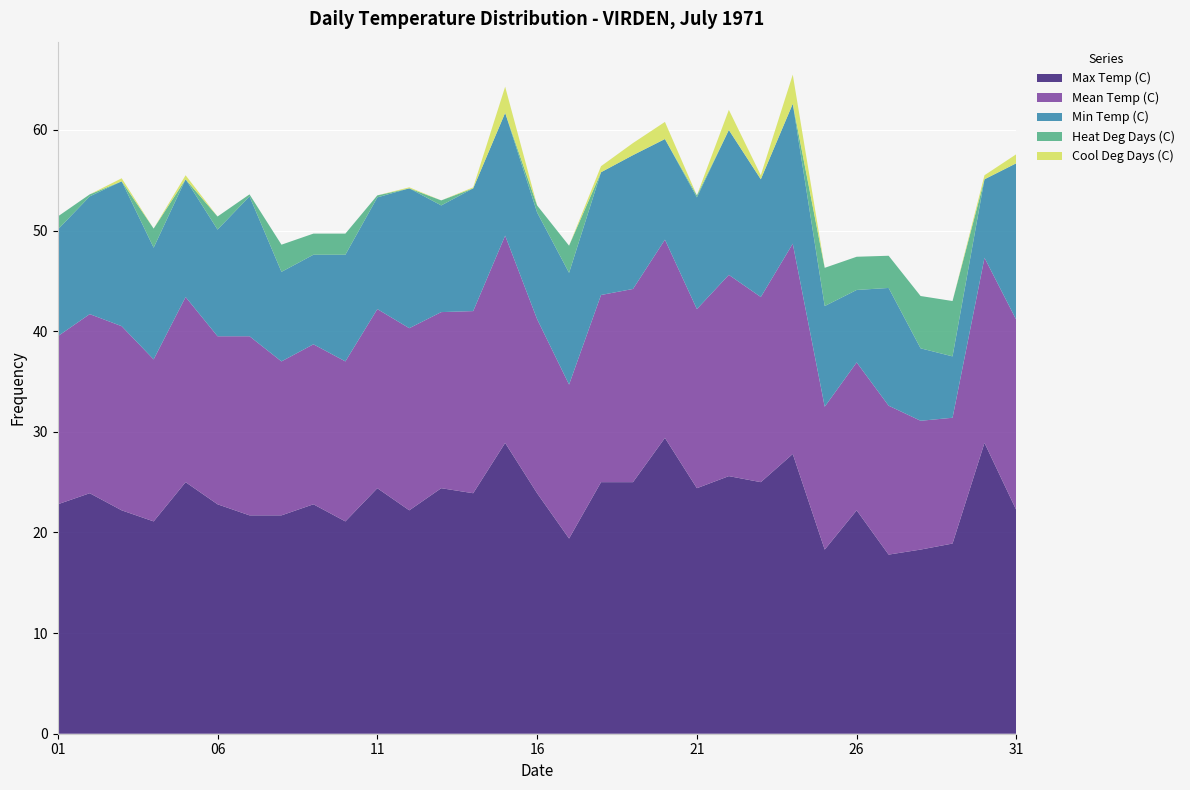

Reading right to left, transcribe all the data shown in this chart.

Max Temp (C): 22.2	28.9	18.9	18.3	17.8	22.2	18.3	27.8	25.0	25.6	24.4	29.4	25.0	25.0	19.4	23.9	28.9	23.9	24.4	22.2	24.4	21.1	22.8	21.7	21.7	22.8	25.0	21.1	22.2	23.9	22.8
Mean Temp (C): 18.9	18.4	12.5	12.8	14.8	14.7	14.2	20.9	18.4	20.0	17.8	19.7	19.2	18.6	15.3	17.3	20.6	18.1	17.5	18.1	17.8	15.9	15.9	15.3	17.8	16.7	18.4	16.1	18.3	17.8	16.7
Min Temp (C): 15.6	7.8	6.1	7.2	11.7	7.2	10.0	13.9	11.7	14.4	11.1	10.0	13.3	12.2	11.1	10.6	12.2	12.2	10.6	13.9	11.1	10.6	8.9	8.9	13.9	10.6	11.7	11.1	14.4	11.7	10.6
Heat Deg Days (C): 0.0	0.0	5.5	5.2	3.2	3.3	3.8	0.0	0.0	0.0	0.2	0.0	0.0	0.0	2.7	0.7	0.0	0.0	0.5	0.0	0.2	2.1	2.1	2.7	0.2	1.3	0.0	1.9	0.0	0.2	1.3
Cool Deg Days (C): 0.9	0.4	0.0	0.0	0.0	0.0	0.0	2.9	0.4	2.0	0.0	1.7	1.2	0.6	0.0	0.0	2.6	0.1	0.0	0.1	0.0	0.0	0.0	0.0	0.0	0.0	0.4	0.0	0.3	0.0	0.0